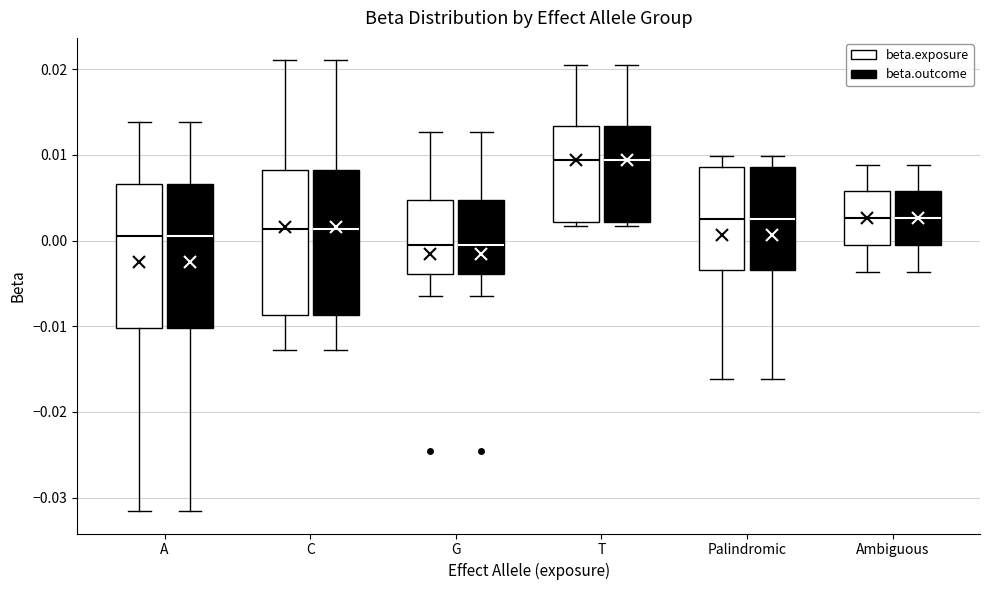

Where is the upper edge of the box for Ambiguous (beta.exposure) on the y-axis? The values are not printed on the chart, so give them approximately, as read against the axis.

0.006